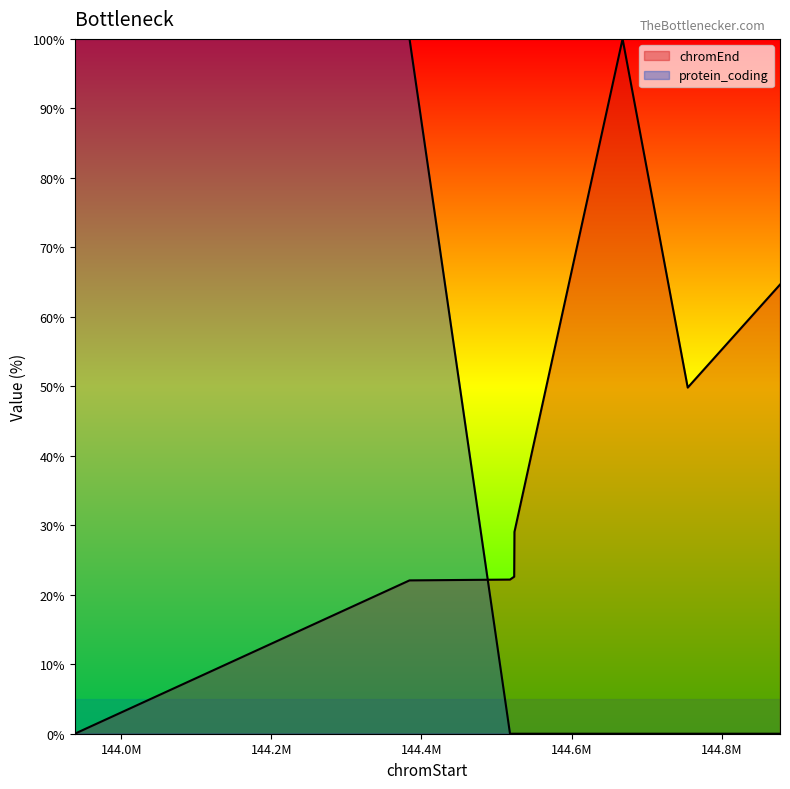

Which has a higher value, 144523540 or 143938067?

144523540